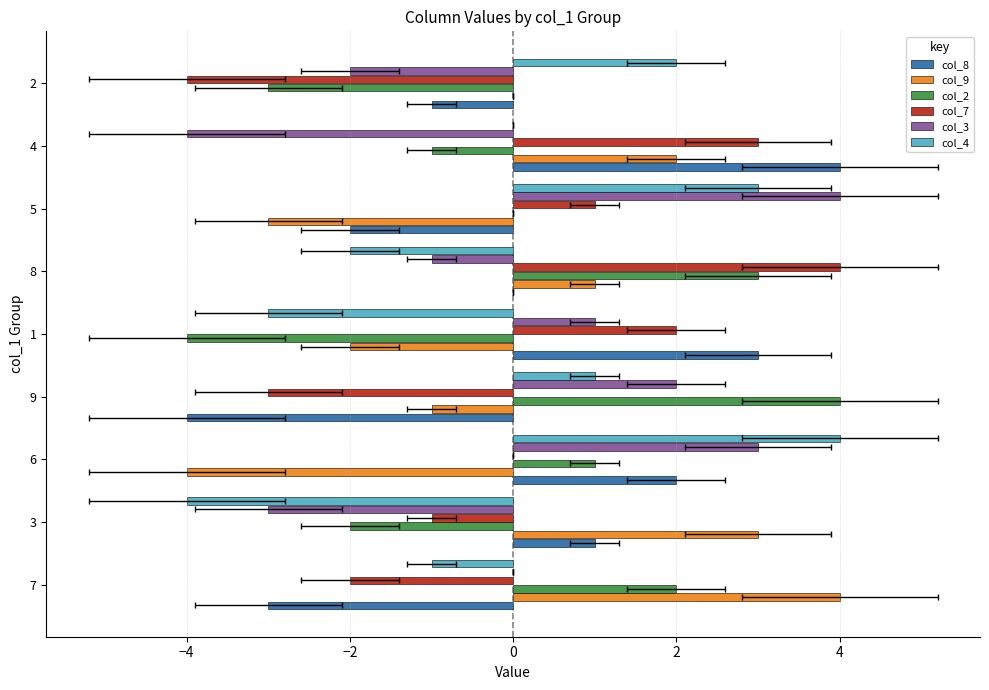

What is the difference between the maximum and minimum values in the col_2 series?

8